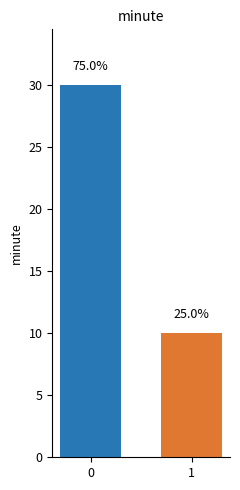

What is the greatest value displayed?

30